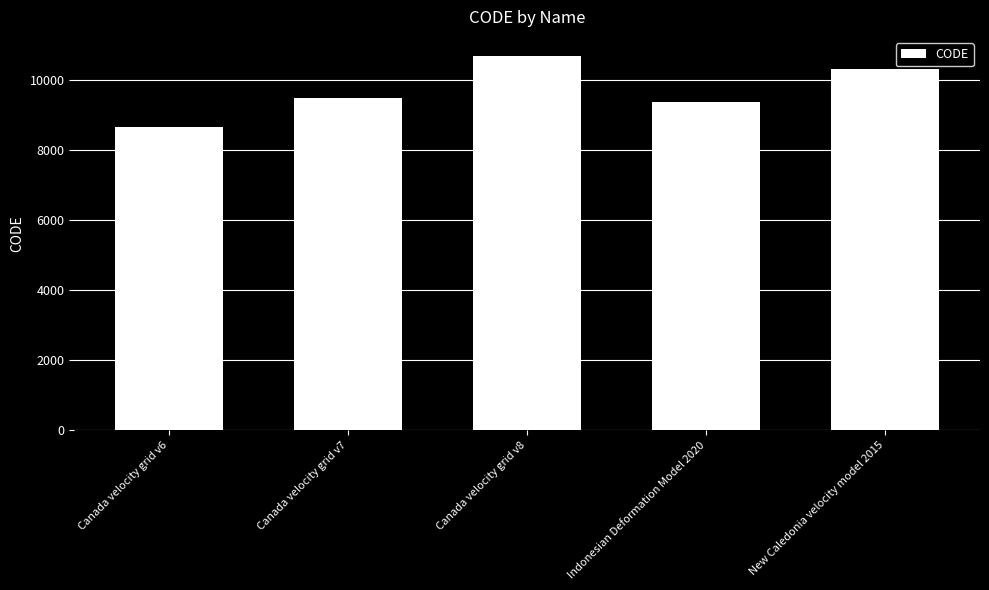

What is the difference between the second highest and minimum values?

1647